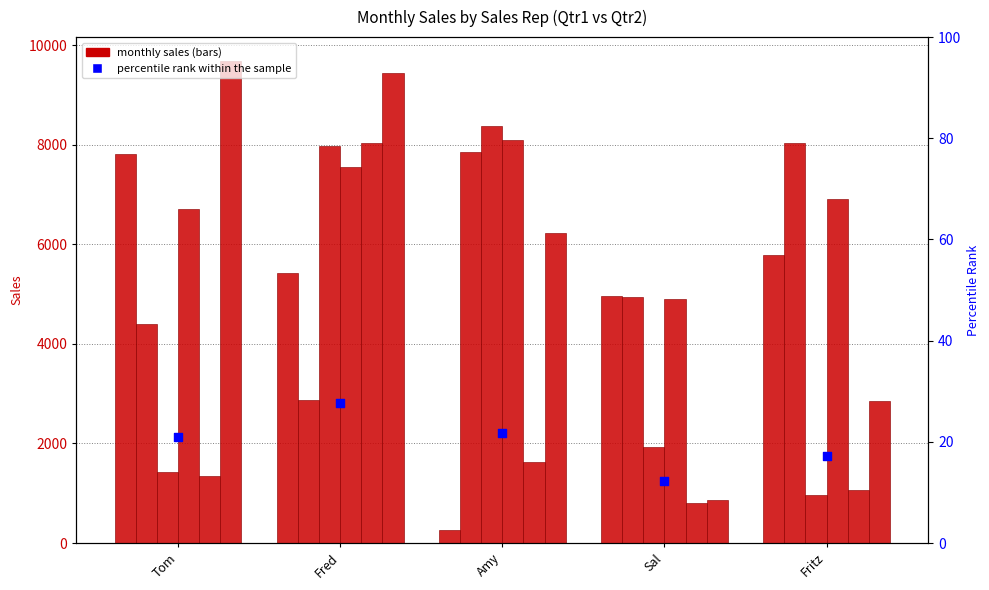

What is the total value across all series at Sal?

18417